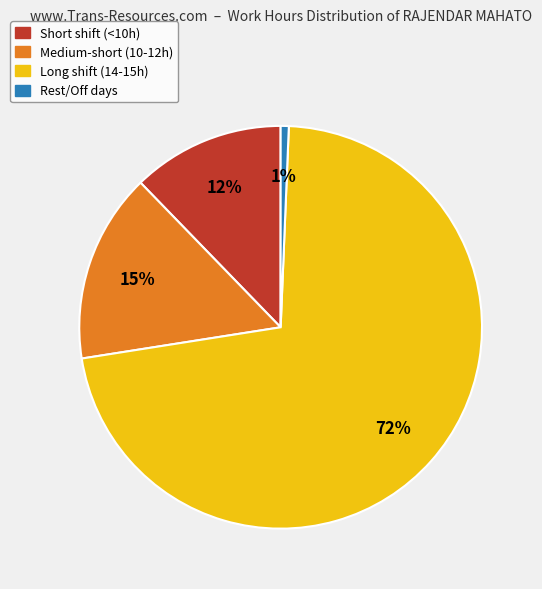

How many segments does this pie chart have?

4